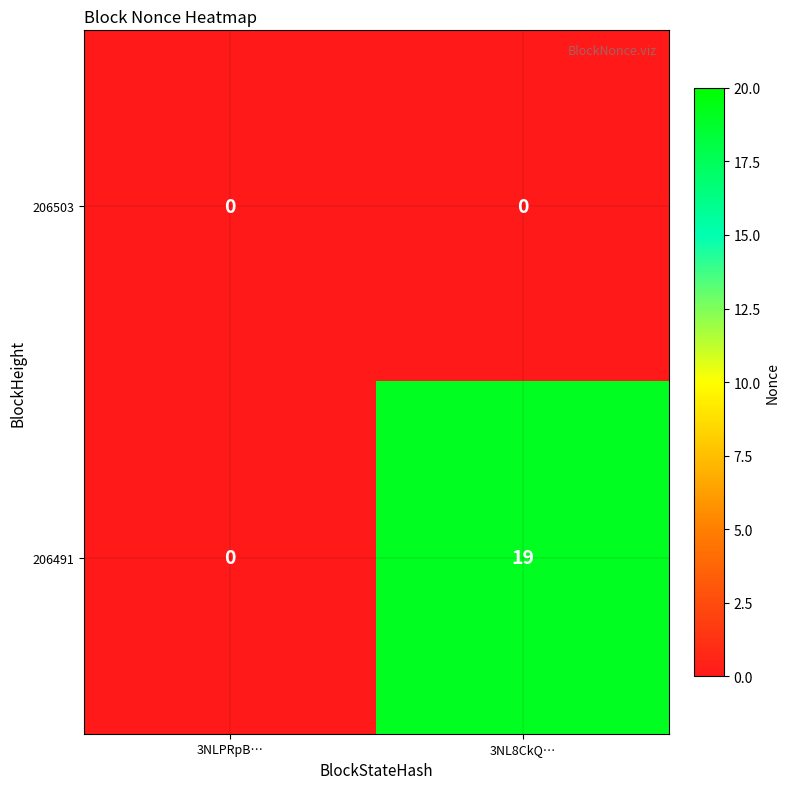

Where is 206491 nearest to the value 9?

3NLPRpB…